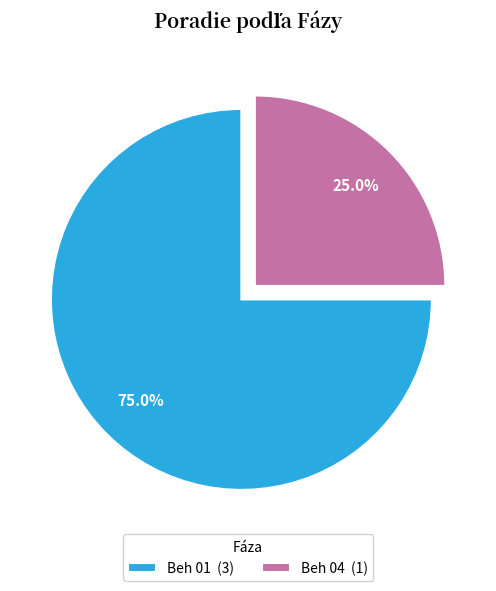

True or false: Beh 04 accounts for 25% of the total.

True